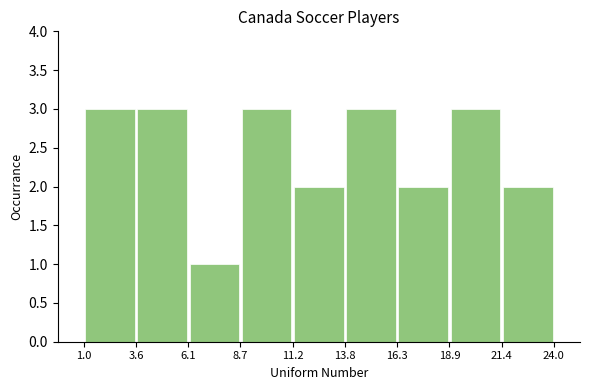

How tall is the bar that spans 16.3 to 18.9 on the x-axis? The values are not printed on the chart, so give them approximately, as read against the axis.

2